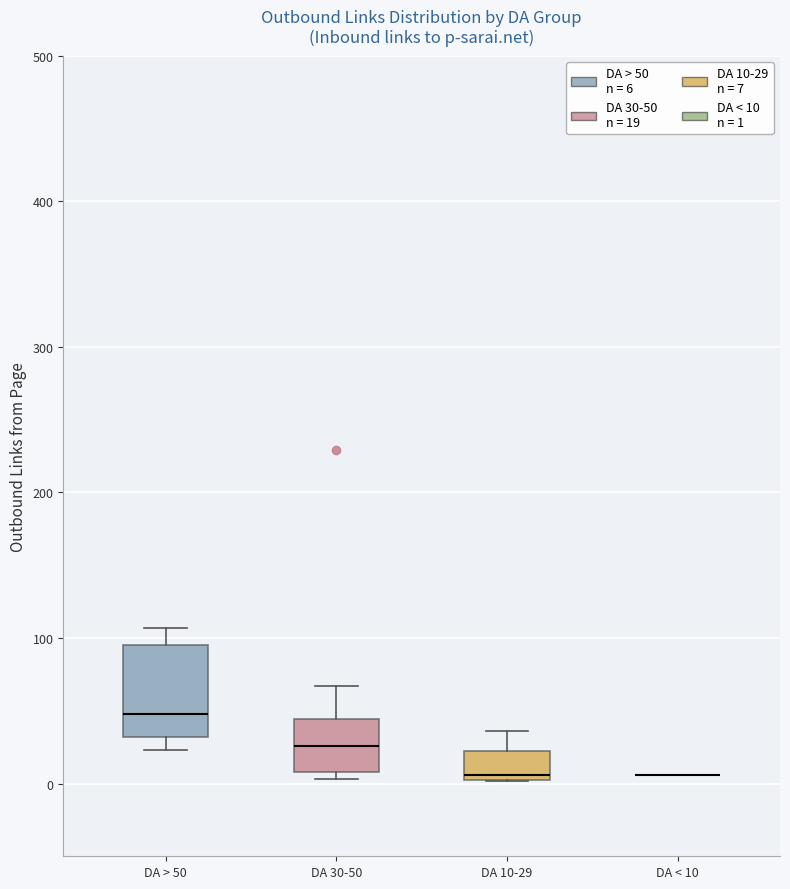

Reading left to right, read every box against the y-axis: the position of its median line, the range the box covers, and the ends of its whiskers. The values are not printed on the chart, so give them approximately, as read against the axis.

DA > 50: median 50, box 30 to 100, whiskers 20 to 110
DA 30-50: median 30, box 10 to 40, whiskers 0 to 70
DA 10-29: median 10, box 0 to 20, whiskers 0 to 40
DA < 10: box collapsed to a line at 10, whiskers 10 to 10